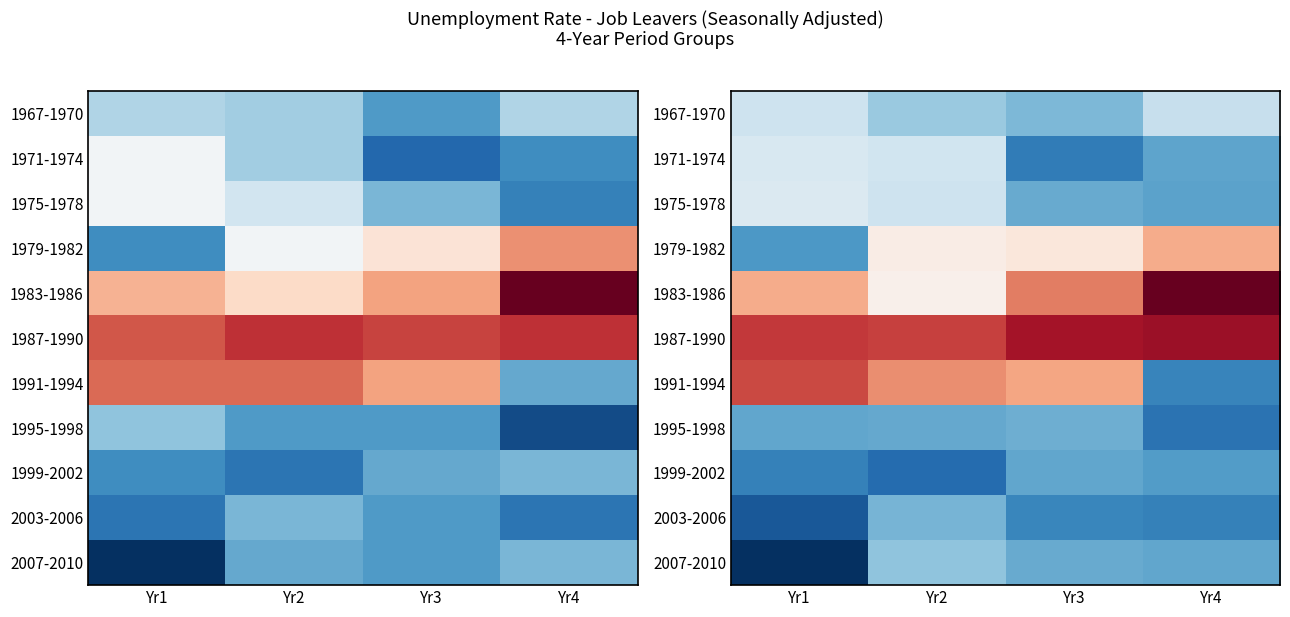

True or false: 1991-1994 has a value of 1.1 at Yr3.

False